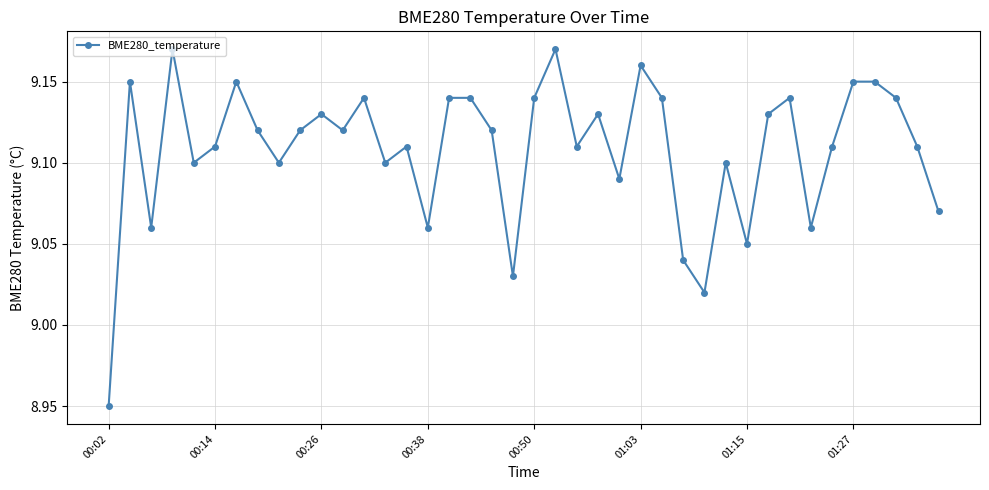

What is the sum of all values?

364.3